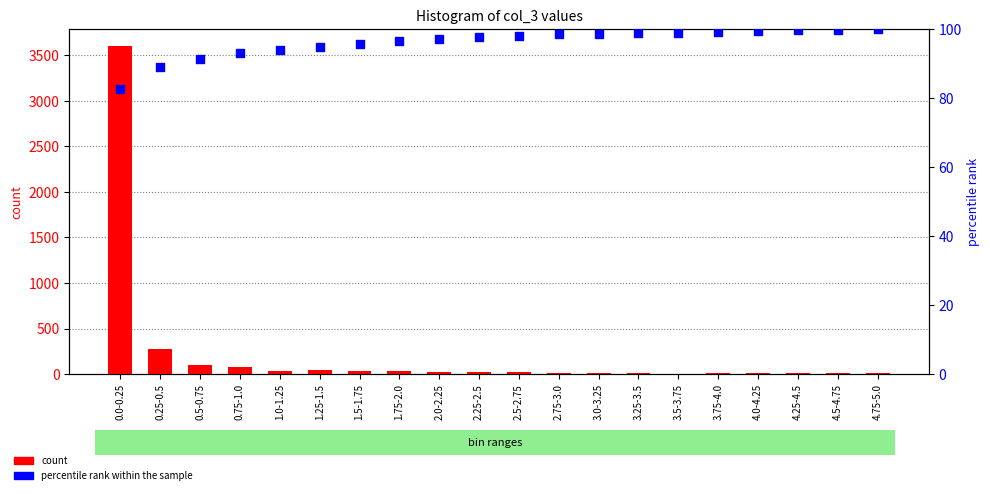

At which category is the sum across all series the highest?

0.0-0.25